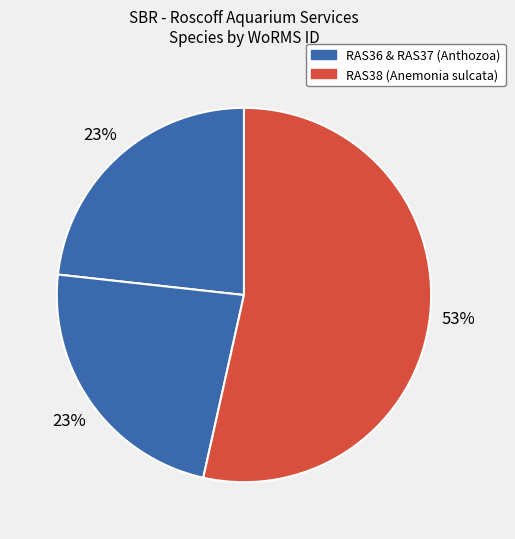

How many segments does this pie chart have?

3